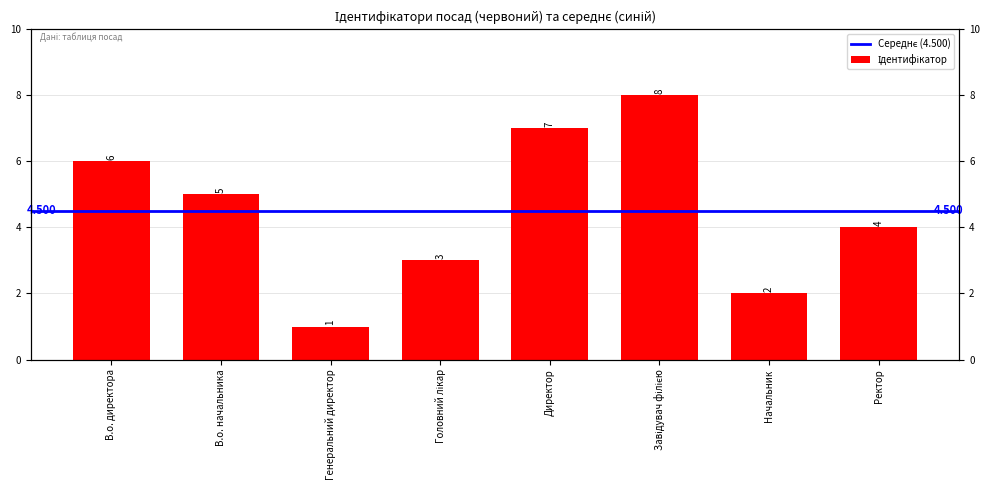

Which label corresponds to the smallest value in the chart?

Генеральний директор